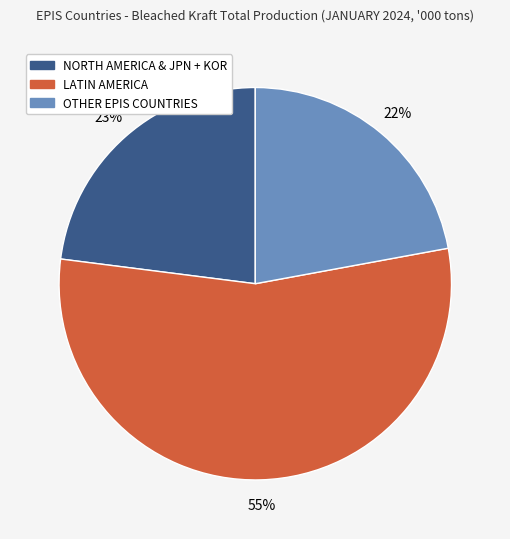

Rank the categories by value from highest to lowest.

LATIN AMERICA, NORTH AMERICA & JPN + KOR, OTHER EPIS COUNTRIES